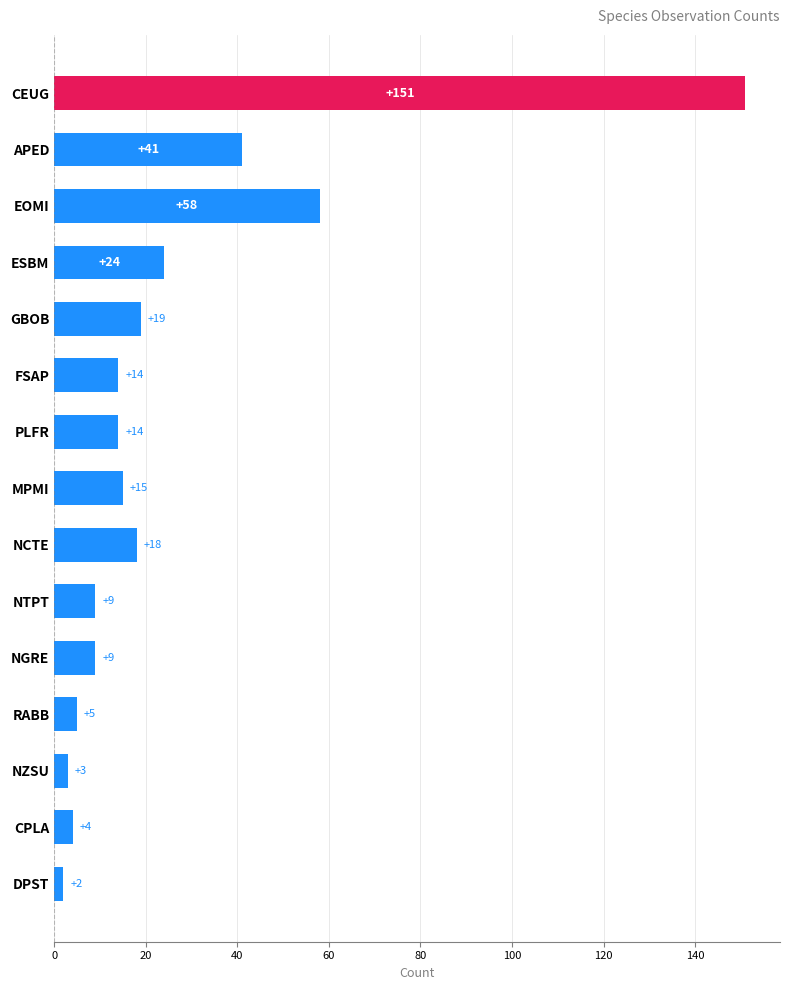

The chart shows a value of 5 at RABB. True or false?

True